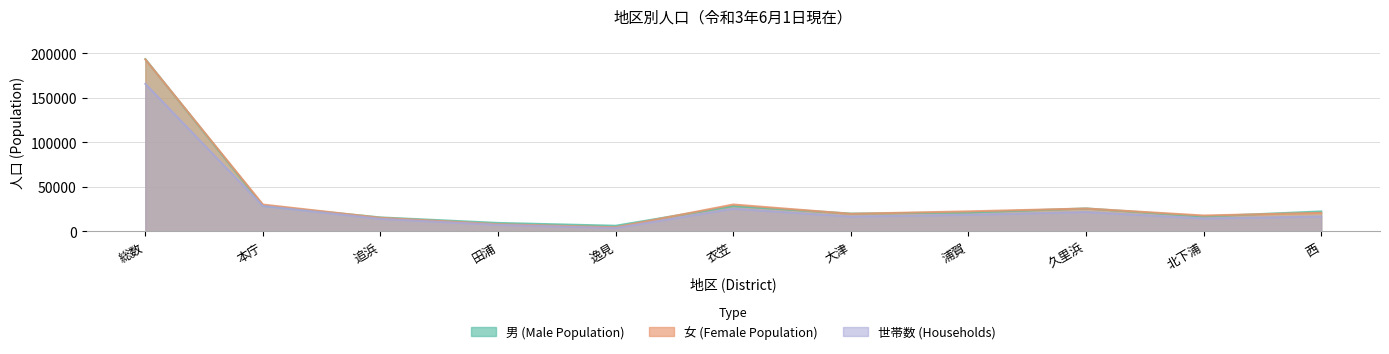

What is the sum of all 男 (Male Population) values?

387232